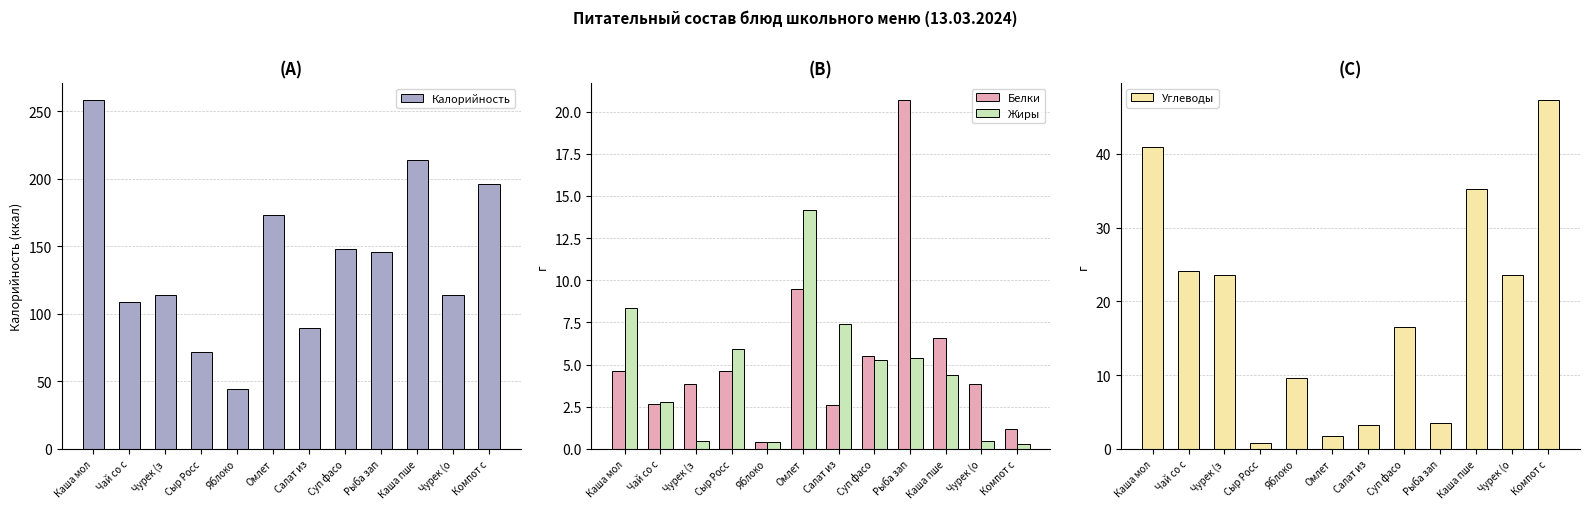

Reading left to right, list all the values displayed in this chart.

Калорийность: Каша мол=258.1	Чай со с=108.9	Чурек (з=114.2	Сыр Росс=71.7	Яблоко=44.4	Омлет=172.9	Салат из=89.8	Суп фасо=148.2	Рыба зап=145.7	Каша пше=213.7	Чурек (о=114.2	Компот с=196.4
Белки: Каша мол=4.6	Чай со с=2.6	Чурек (з=3.8	Сыр Росс=4.6	Яблоко=0.4	Омлет=9.5	Салат из=2.6	Суп фасо=5.5	Рыба зап=20.7	Каша пше=6.6	Чурек (о=3.8	Компот с=1.2
Жиры: Каша мол=8.4	Чай со с=2.8	Чурек (з=0.5	Сыр Росс=5.9	Яблоко=0.4	Омлет=14.2	Салат из=7.4	Суп фасо=5.3	Рыба зап=5.4	Каша пше=4.4	Чурек (о=0.5	Компот с=0.3
Углеводы: Каша мол=40.9	Чай со с=24.1	Чурек (з=23.6	Сыр Росс=0.9	Яблоко=9.7	Омлет=1.8	Салат из=3.2	Суп фасо=16.5	Рыба зап=3.5	Каша пше=35.3	Чурек (о=23.6	Компот с=47.3